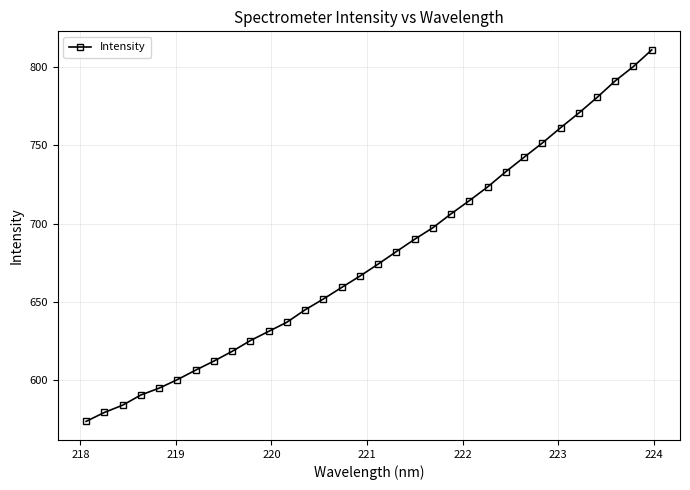

What is the average value?

678.4